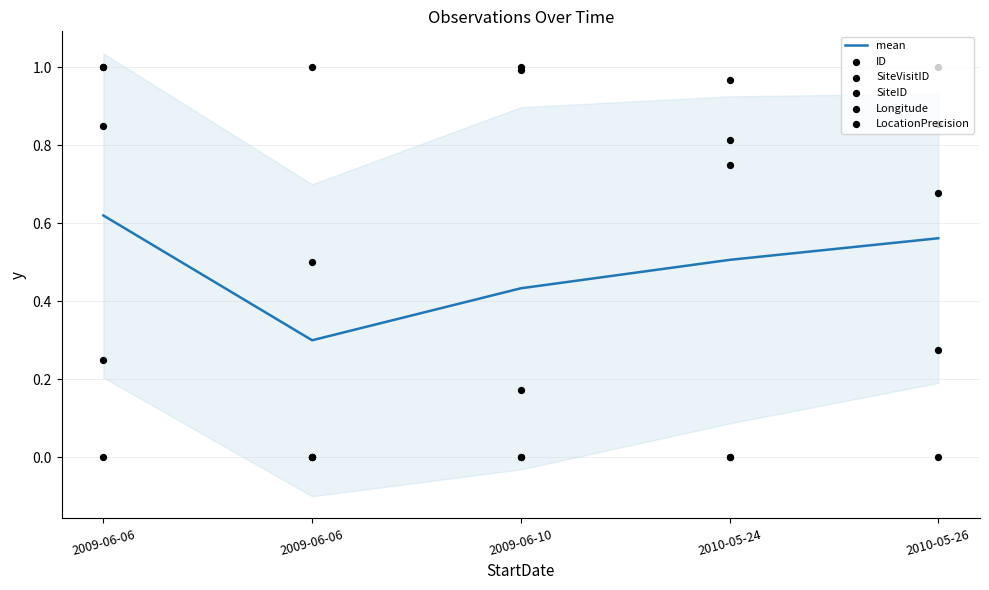

Which series reaches the maximum Y coordinate?

ID